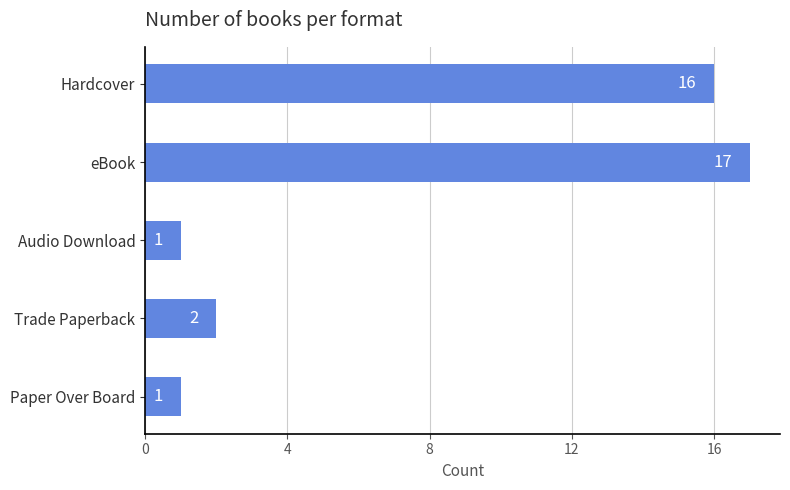

What value does the data have at Hardcover, to the nearest 10?

20